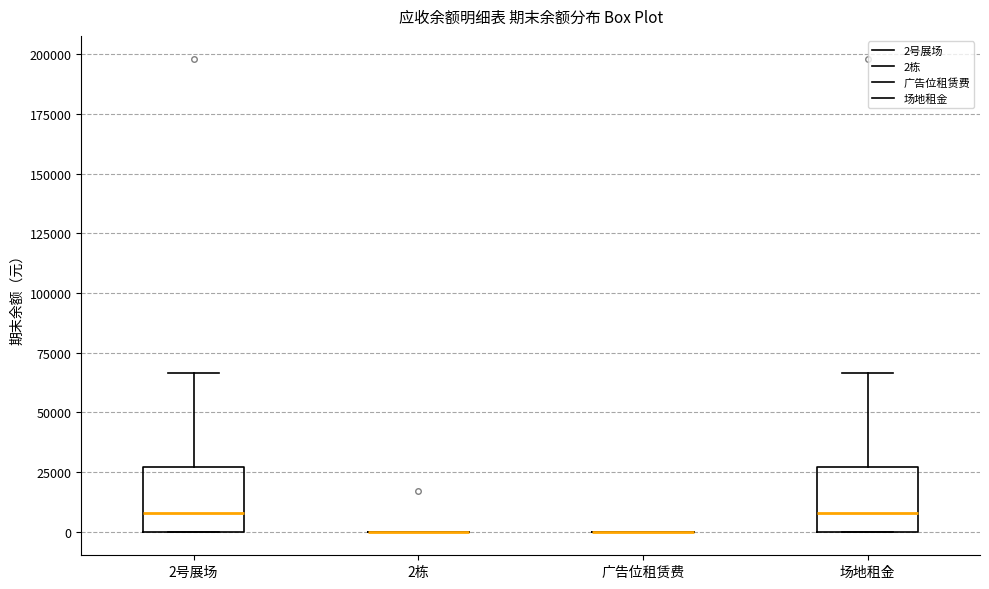

Reading left to right, transcribe this box plot: for each box, give where its median line is, the range the box spans, and where its two whiskers end, as read against the y-axis. The values are not printed on the chart, so give them approximately, as read against the axis.

2号展场: median 10000, box 0 to 25000, whiskers 0 to 65000
2栋: box collapsed to a line at 0, whiskers 0 to 0
广告位租赁费: box collapsed to a line at 0, whiskers 0 to 0
场地租金: median 10000, box 0 to 25000, whiskers 0 to 65000